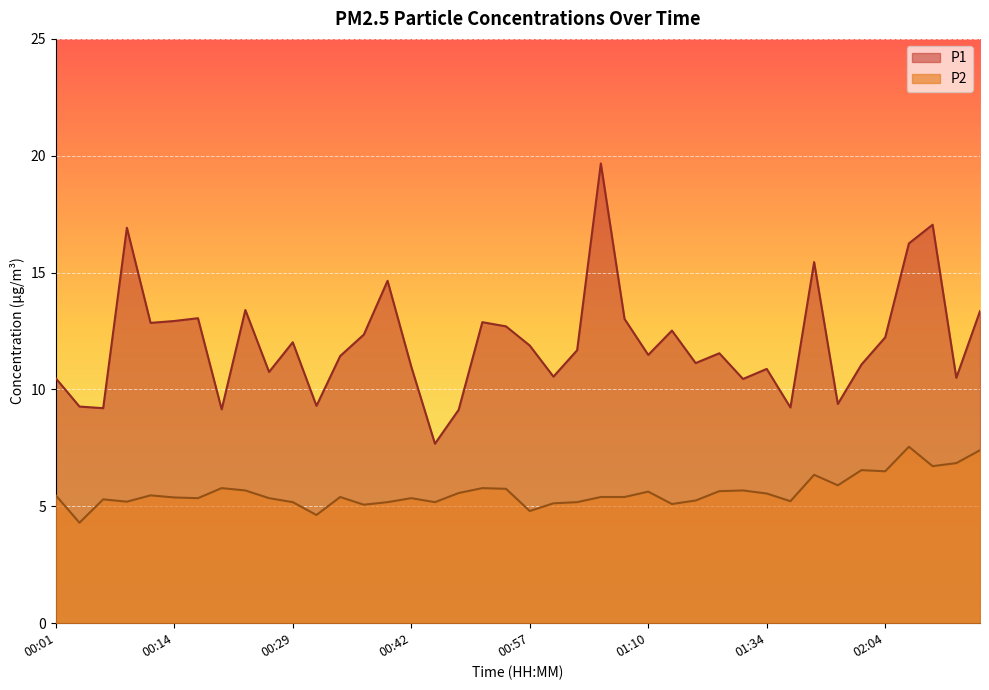

What is the difference between the second highest and minimum values in the P1 series?

9.4